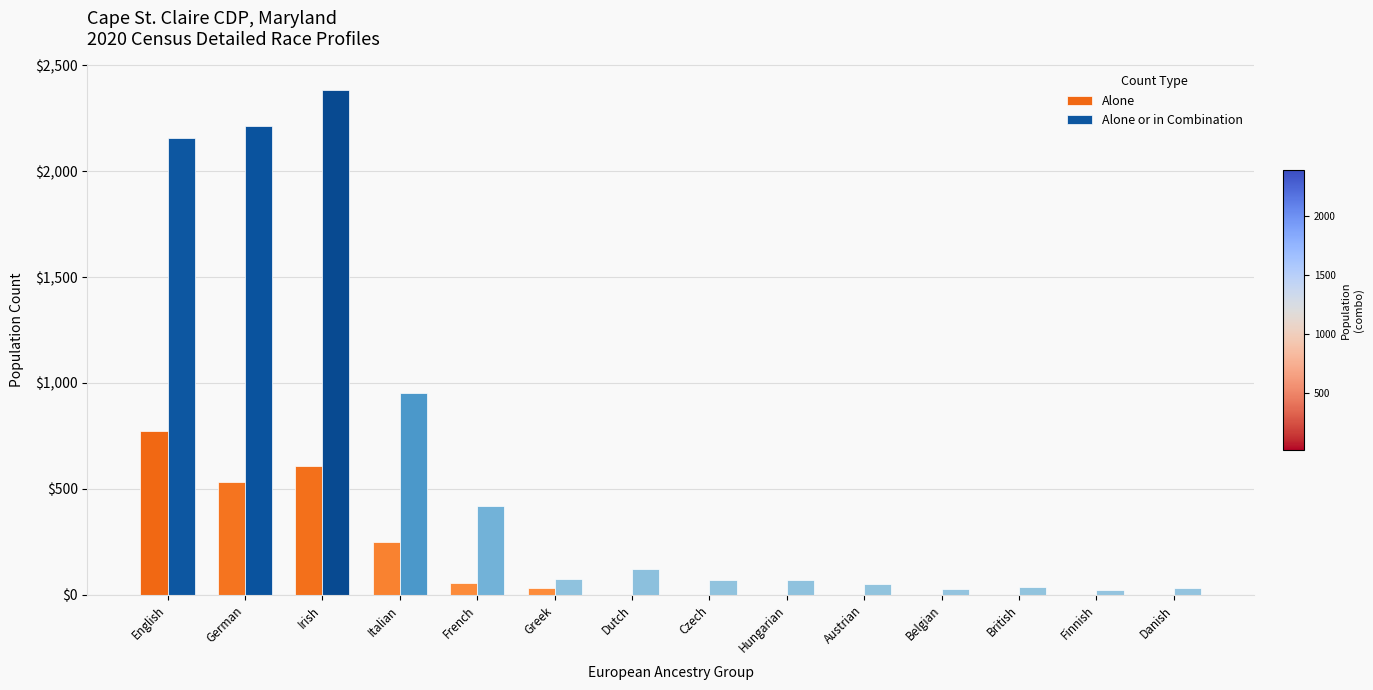

The Alone series shows 0 at Belgian. True or false?

True